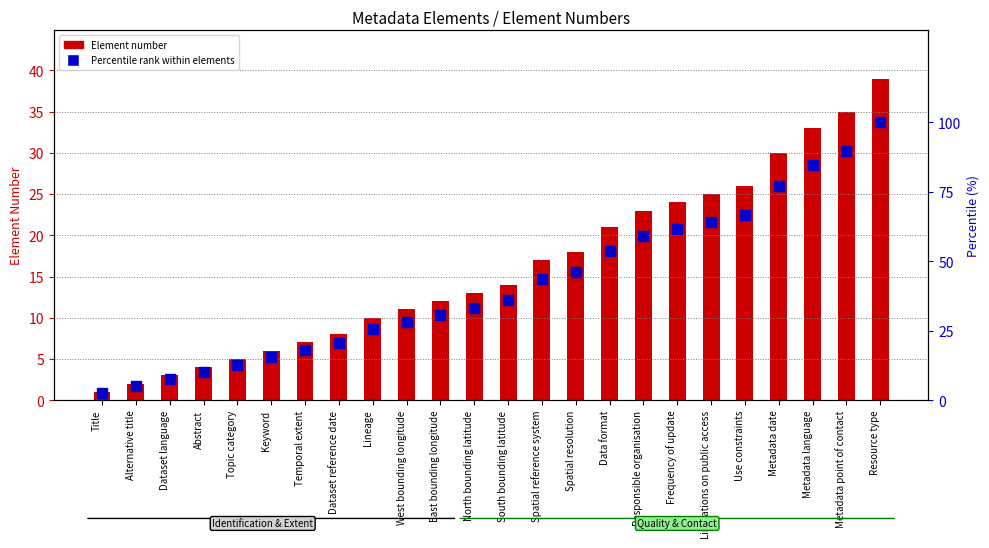

At Metadata date, list the series in order from smallest to largest.

Element number, Percentile rank within elements